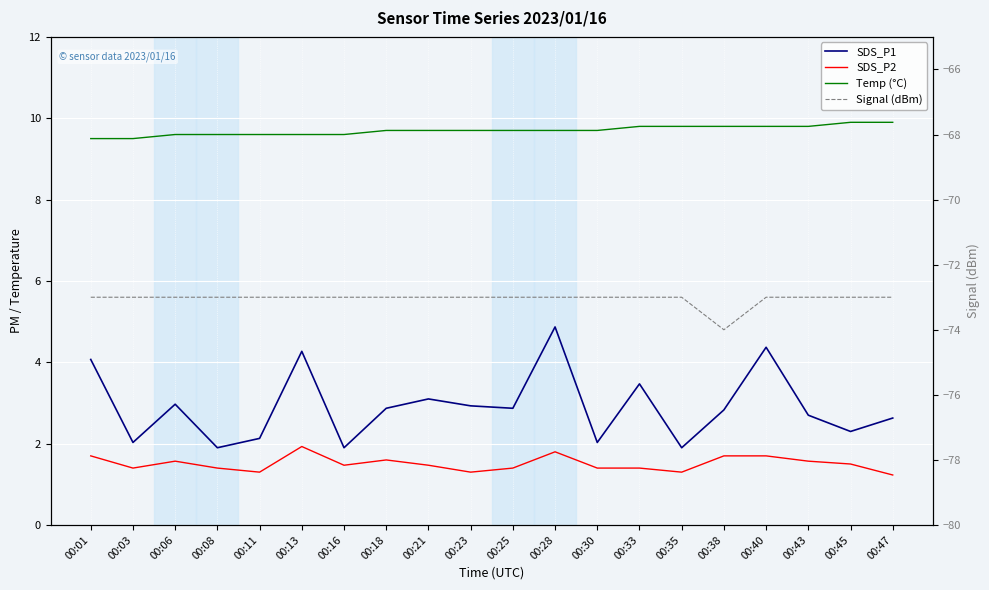

Rank the series by their maximum value, from lowest to highest.

Signal (dBm), SDS_P2, SDS_P1, Temp (°C)